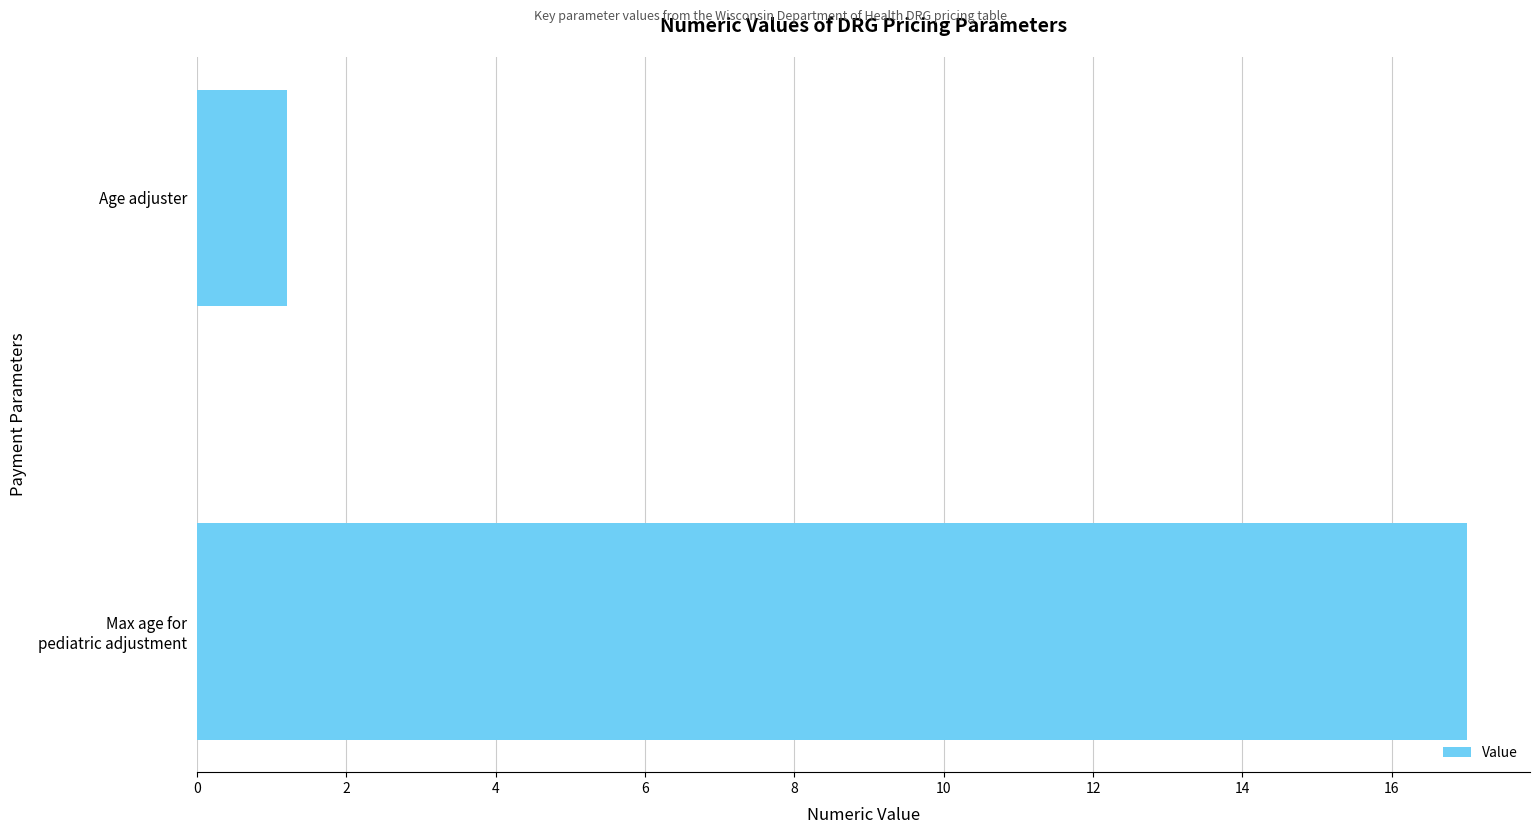

Is it true that the value at Age adjuster is 1.2?

True